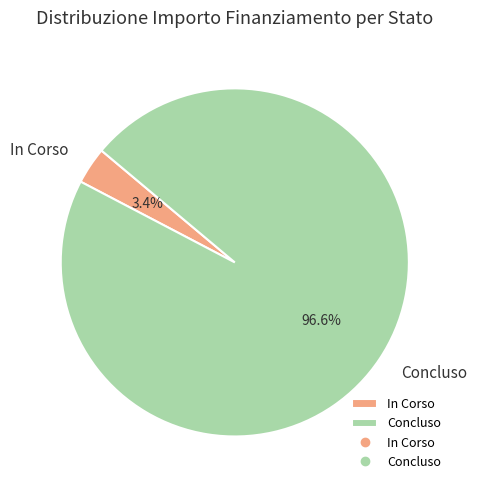

Rank the categories by value from lowest to highest.

In Corso, Concluso